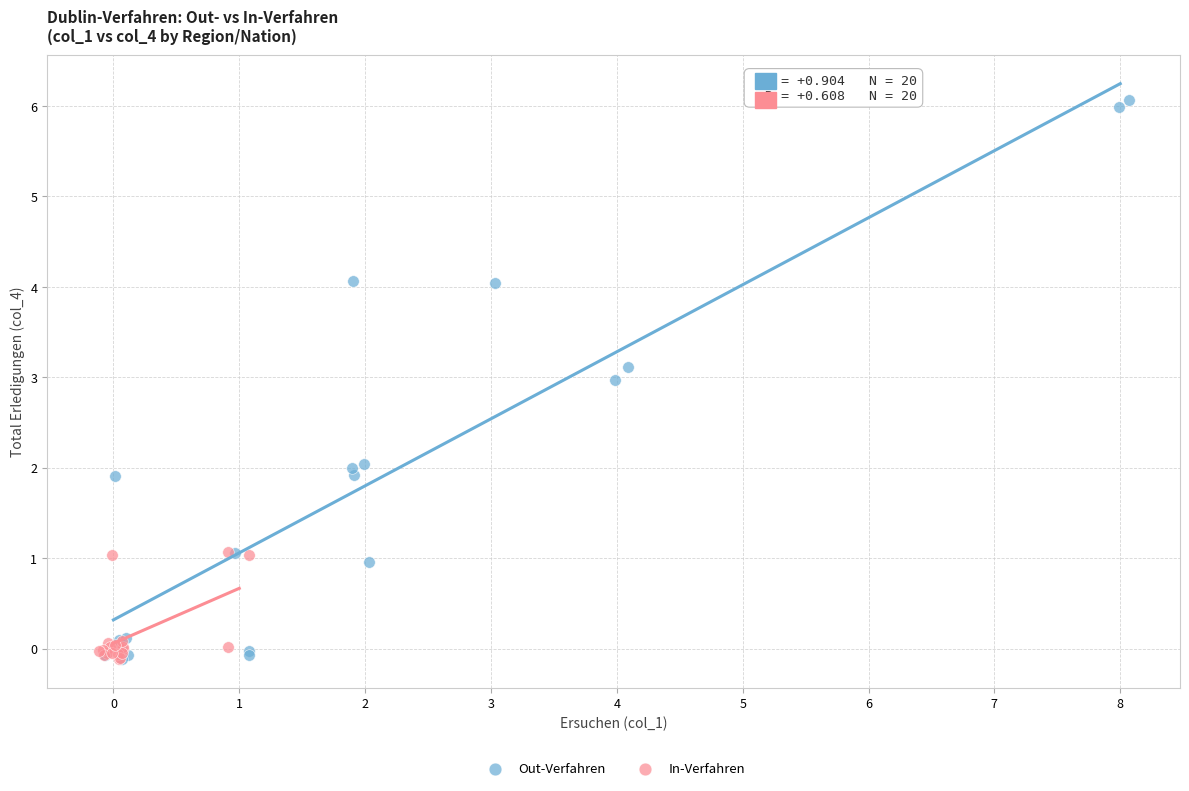

Which series contains the highest Y value?

Out-Verfahren